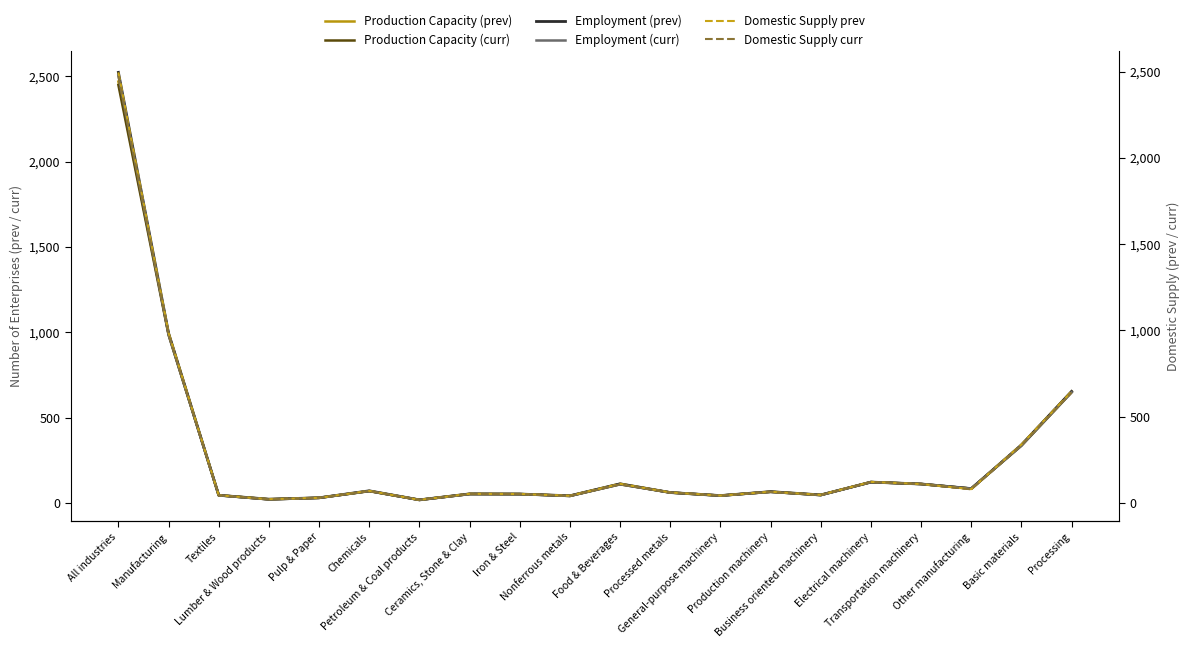

How many categories are shown in the chart?

20